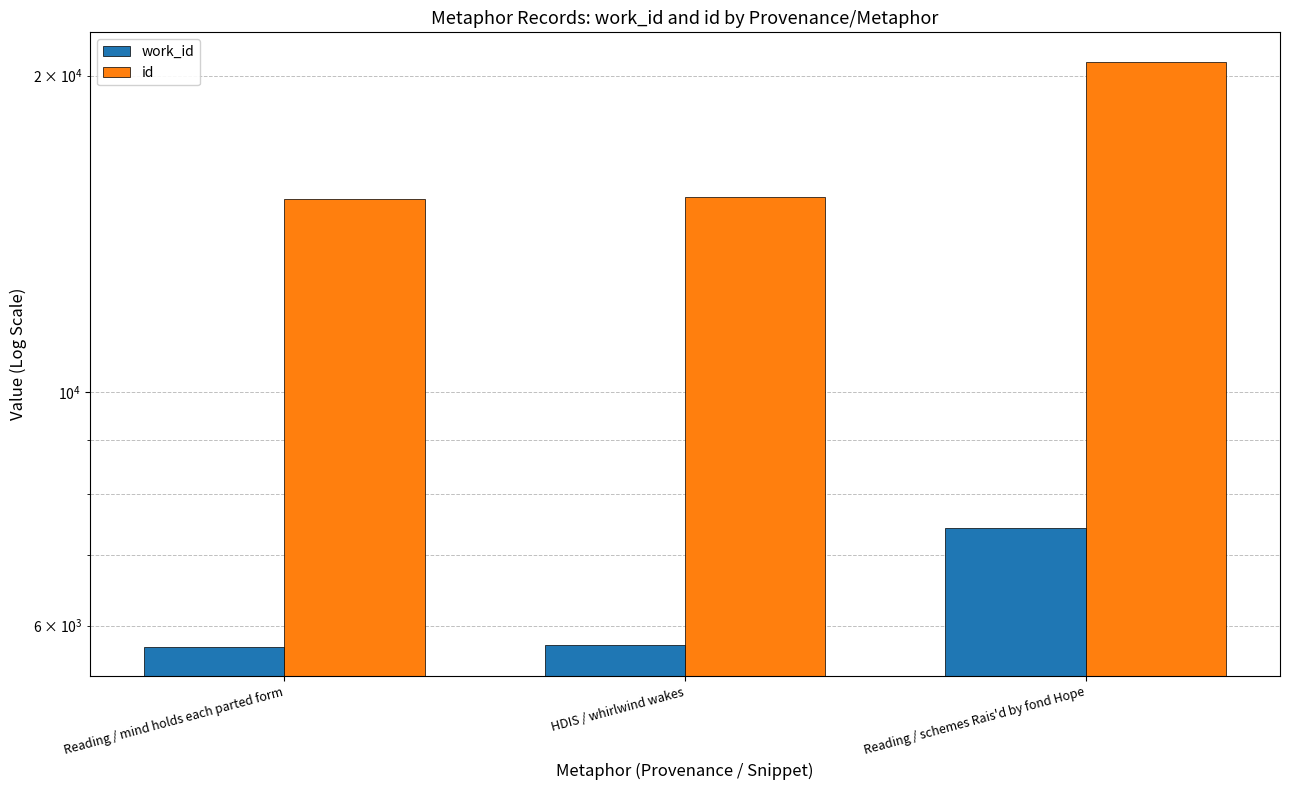

Which label corresponds to the largest value in the chart?

Reading / schemes Rais'd by fond Hope